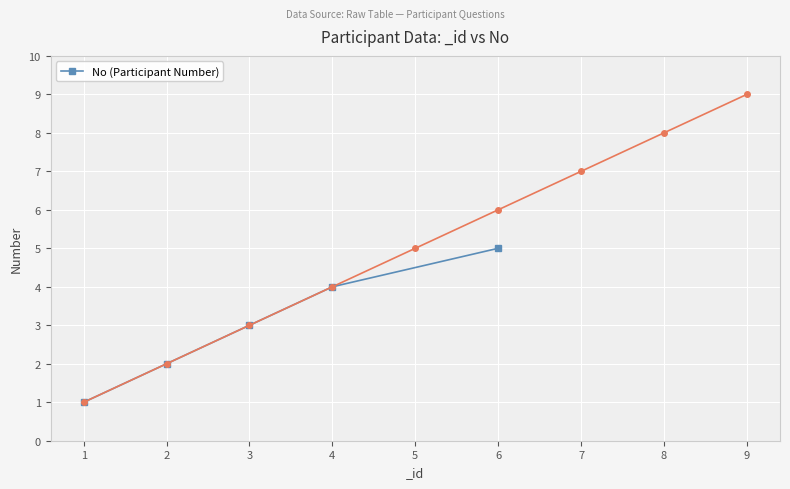

What is the difference between the maximum and minimum values?

4